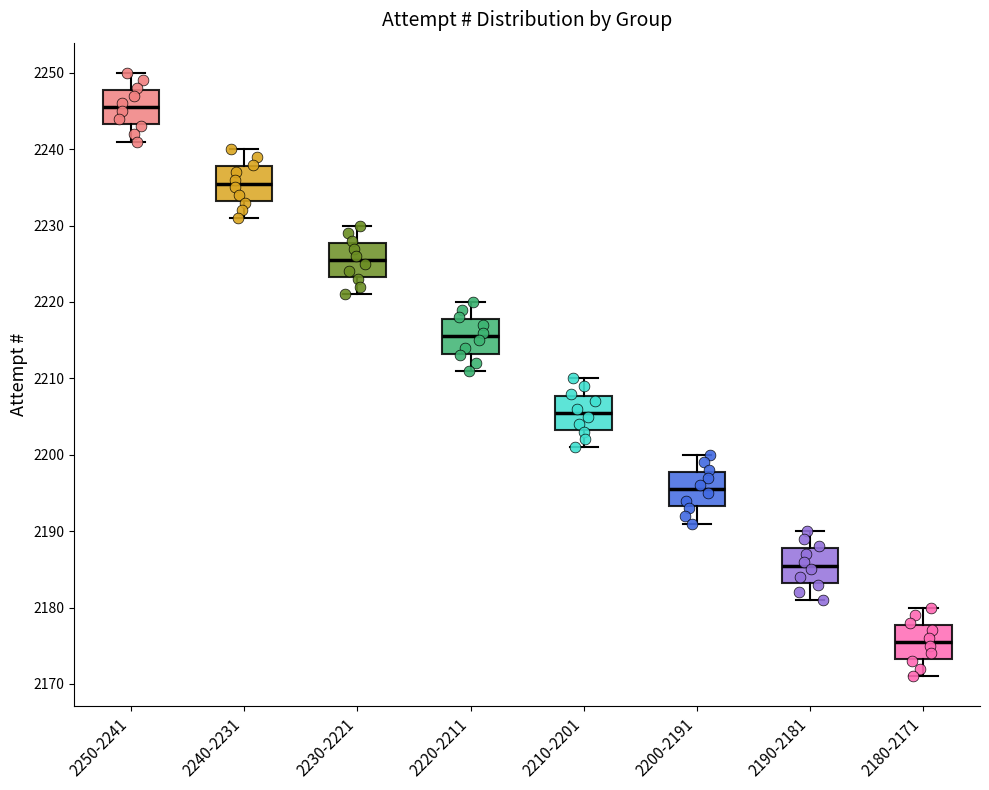

Where is the upper edge of the box for 2250-2241 on the y-axis? The values are not printed on the chart, so give them approximately, as read against the axis.

2248